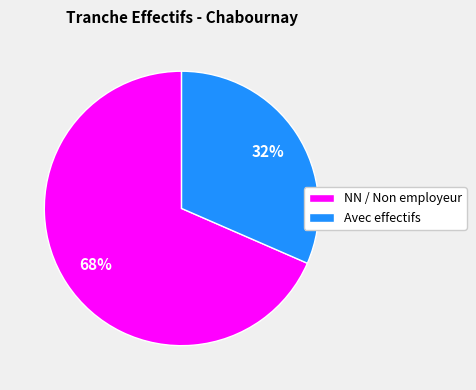

True or false: NN / Non employeur accounts for 55% of the total.

False